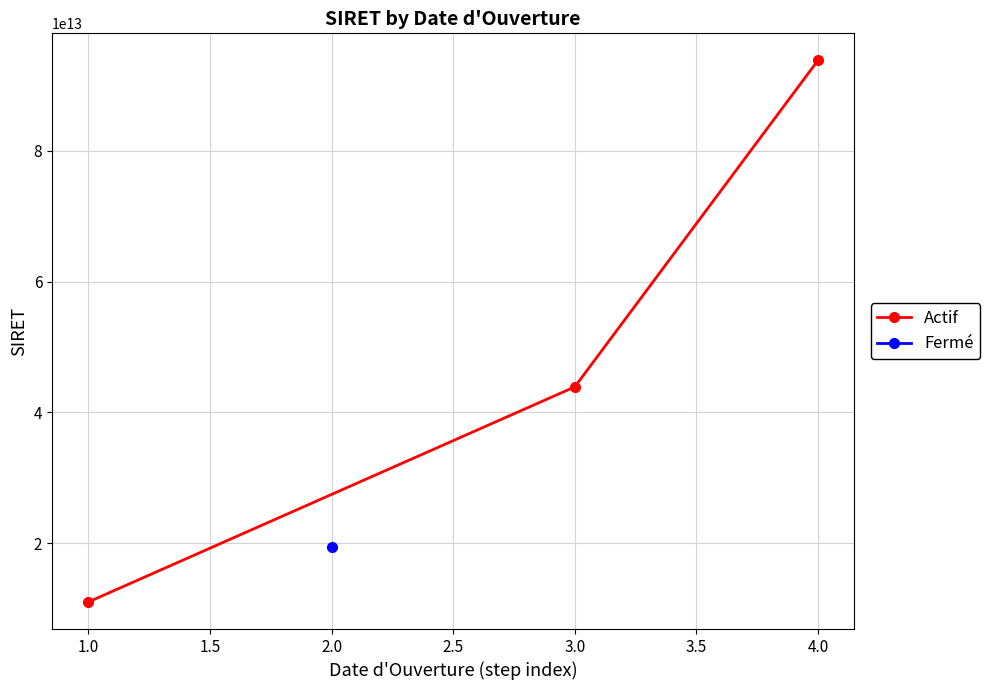

The value of Actif at 3.0 is 43903961100025. True or false?

True